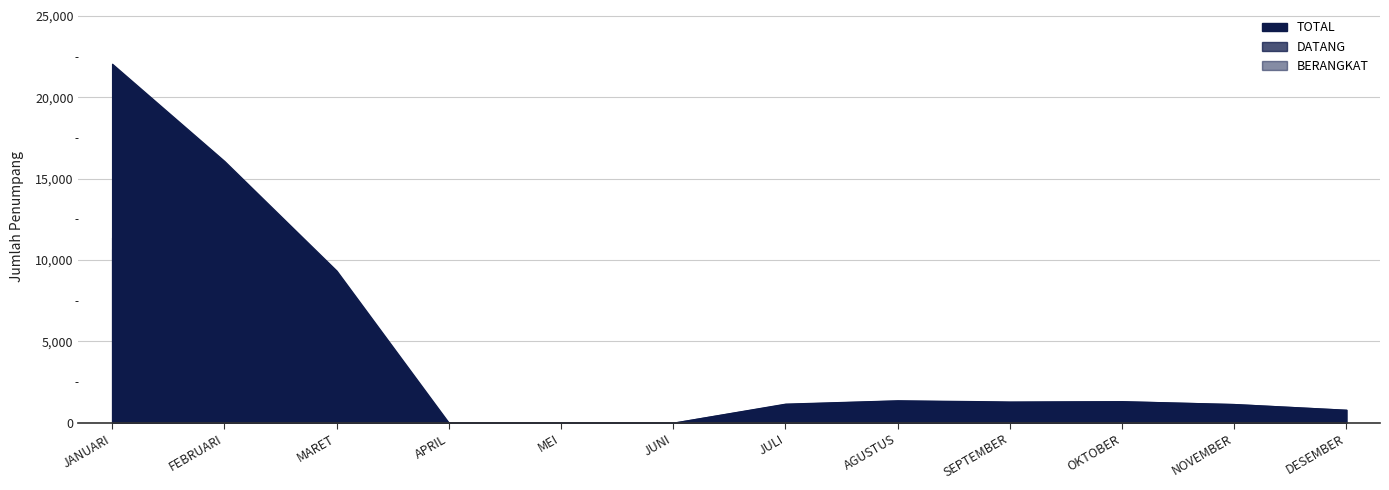

Is the value of TOTAL at APRIL greater than the value of DATANG at SEPTEMBER?

No